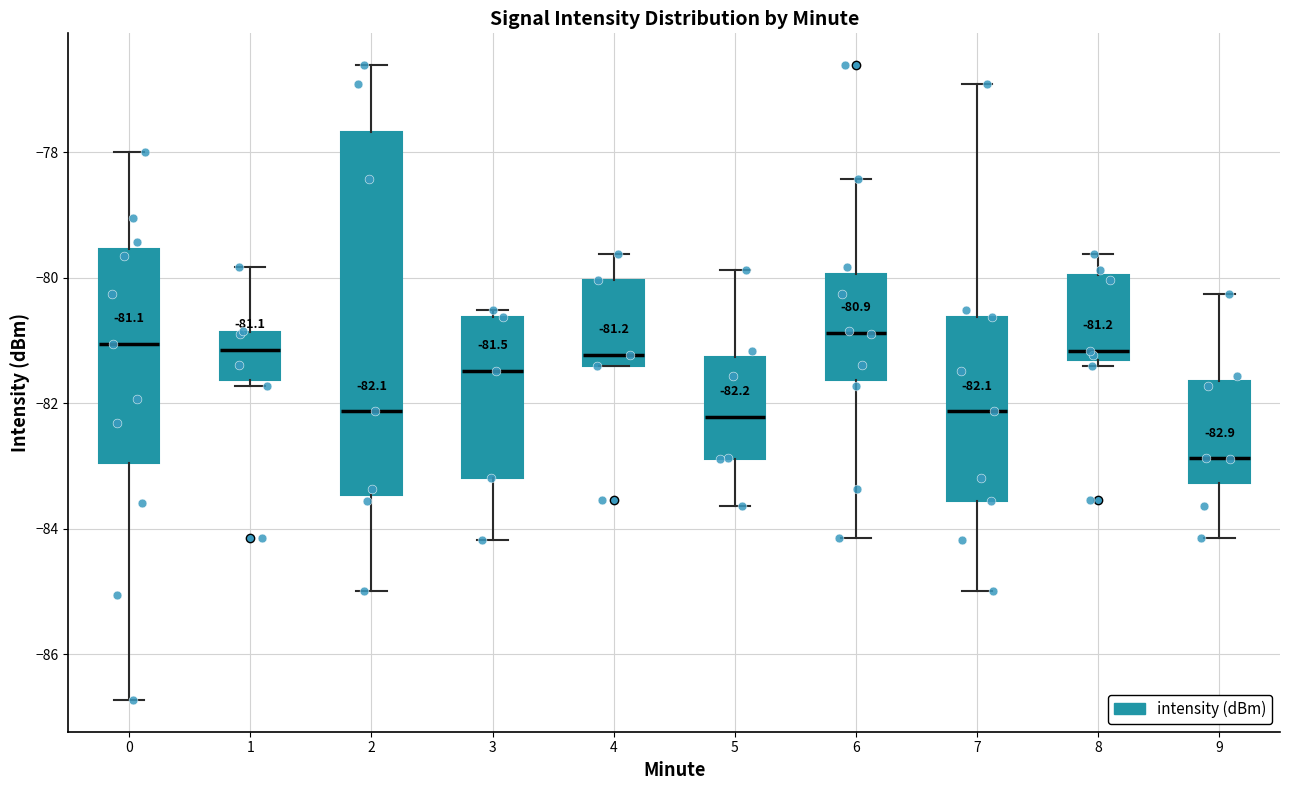

Comparing the boxes themselves (not the whiskers), which one is the tallest?

2